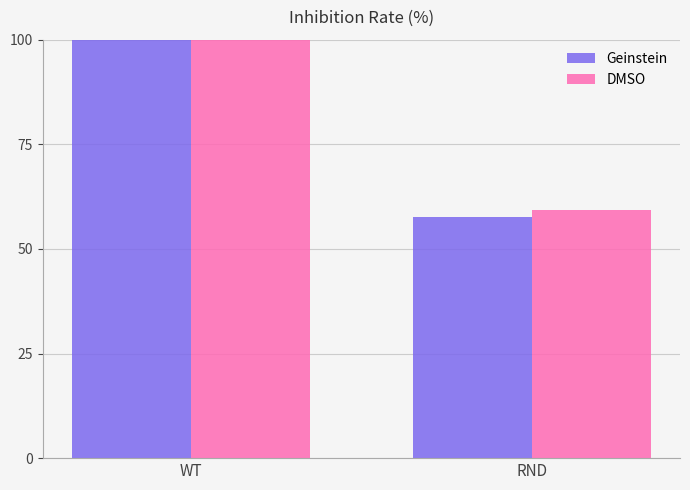

Where is Geinstein nearest to the value 85?

RND